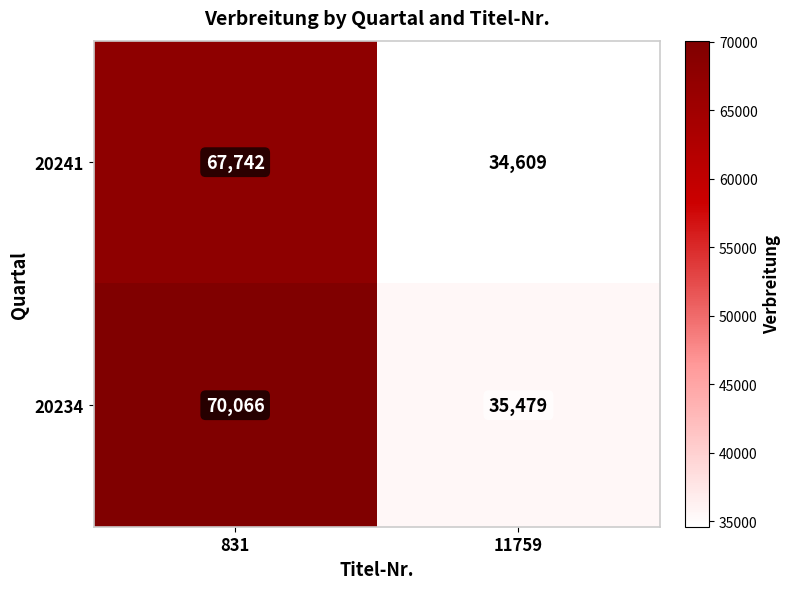

What is the total value across all series at 11759?

70088